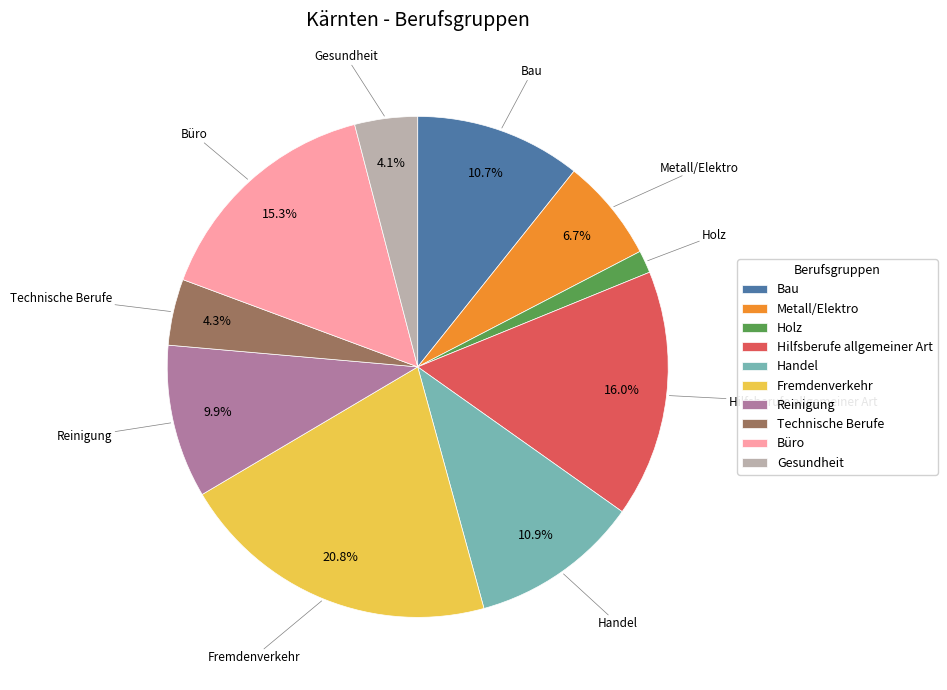

What is the ratio of the value at Reinigung to the value at Handel?

0.9